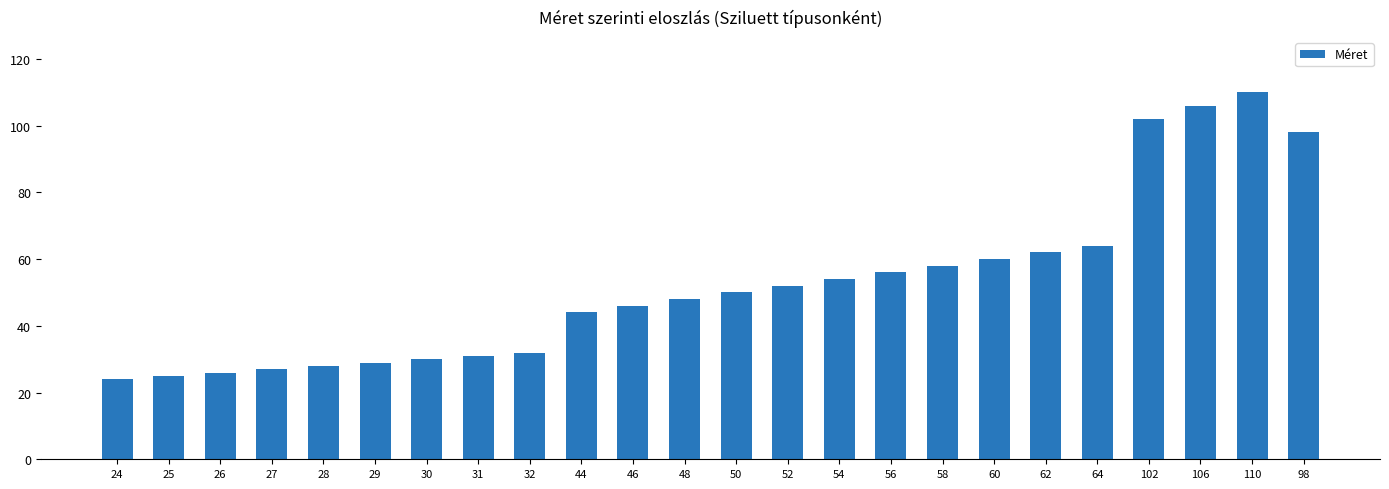

What is the label of the 13th bar from the left?

50